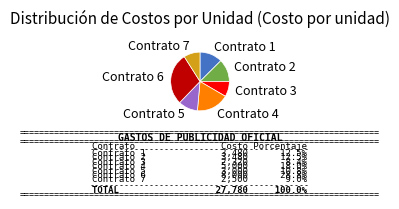

Which category has the biggest portion of the pie?

Contrato 6